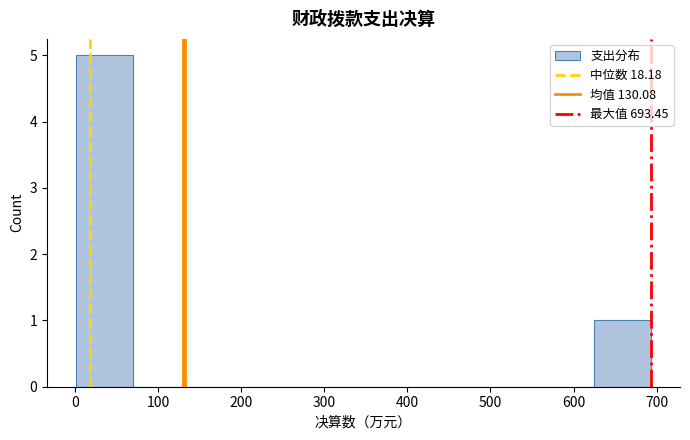

What is the height of the bar covering 0 to 70 on the x-axis? Neither the bar edges nor the heights are printed on the chart, so give them approximately, as read against the axes.

5